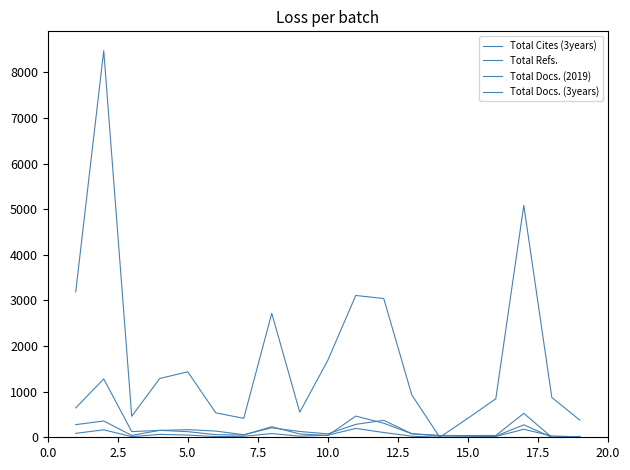

How many categories are shown in the chart?

19